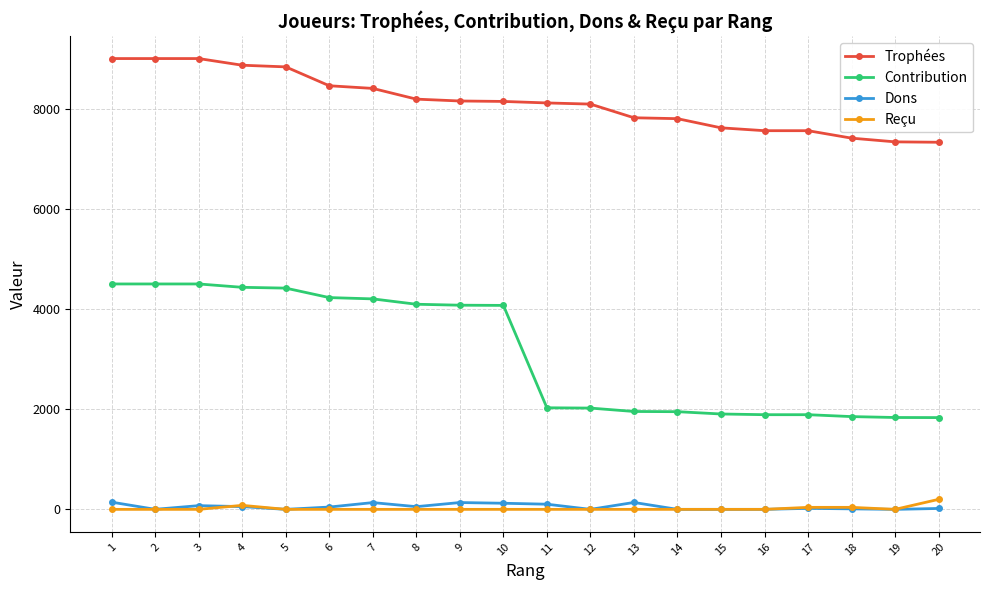

True or false: Dons and Contribution intersect in this chart.

False